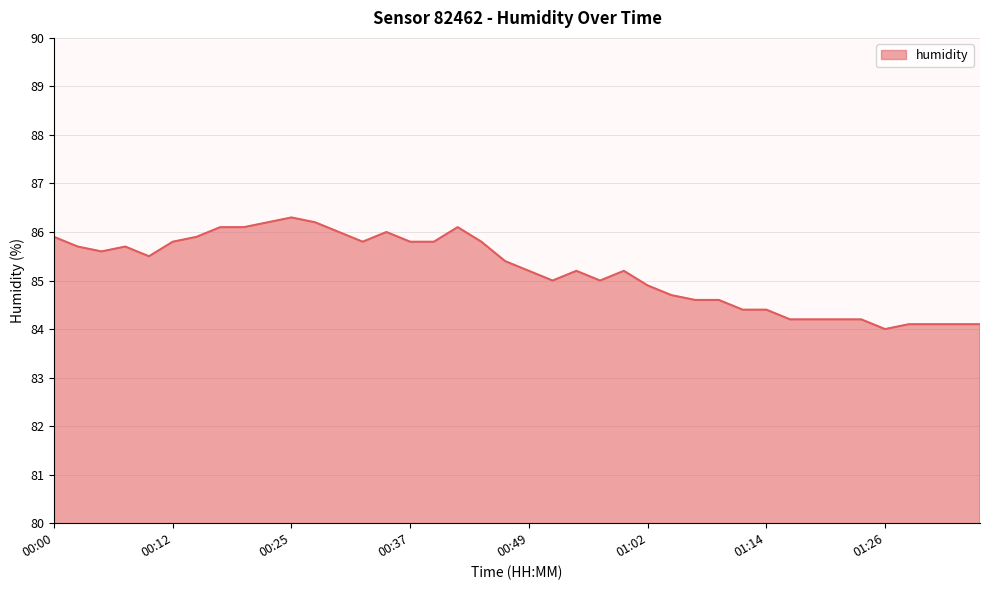

What is the smallest value displayed?

84.0